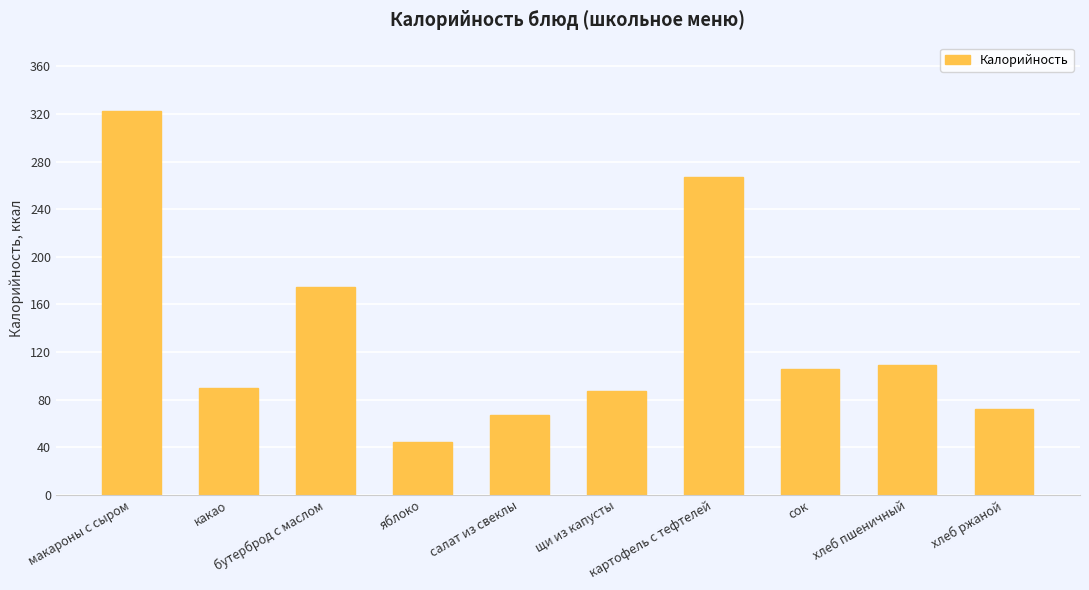

What is the sum of all values?

1338.3